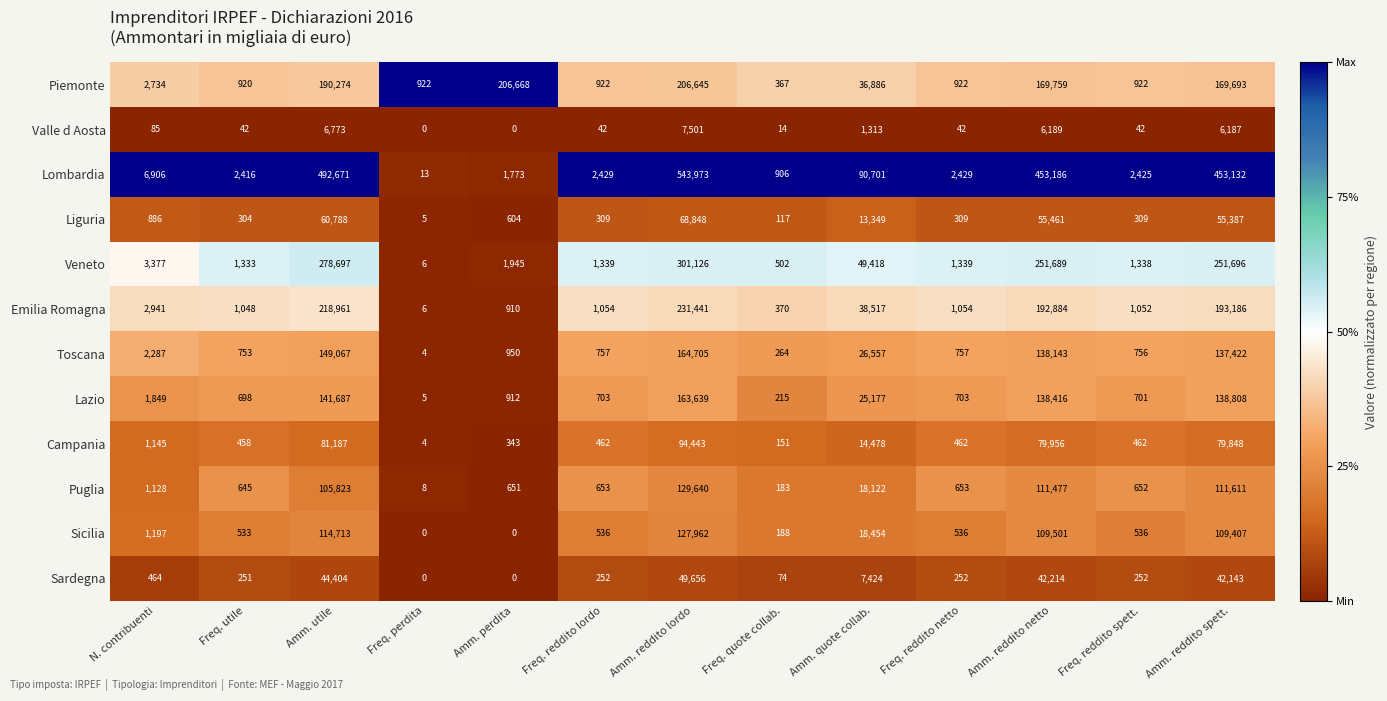

Where does the Liguria series first go above 604?

N. contribuenti